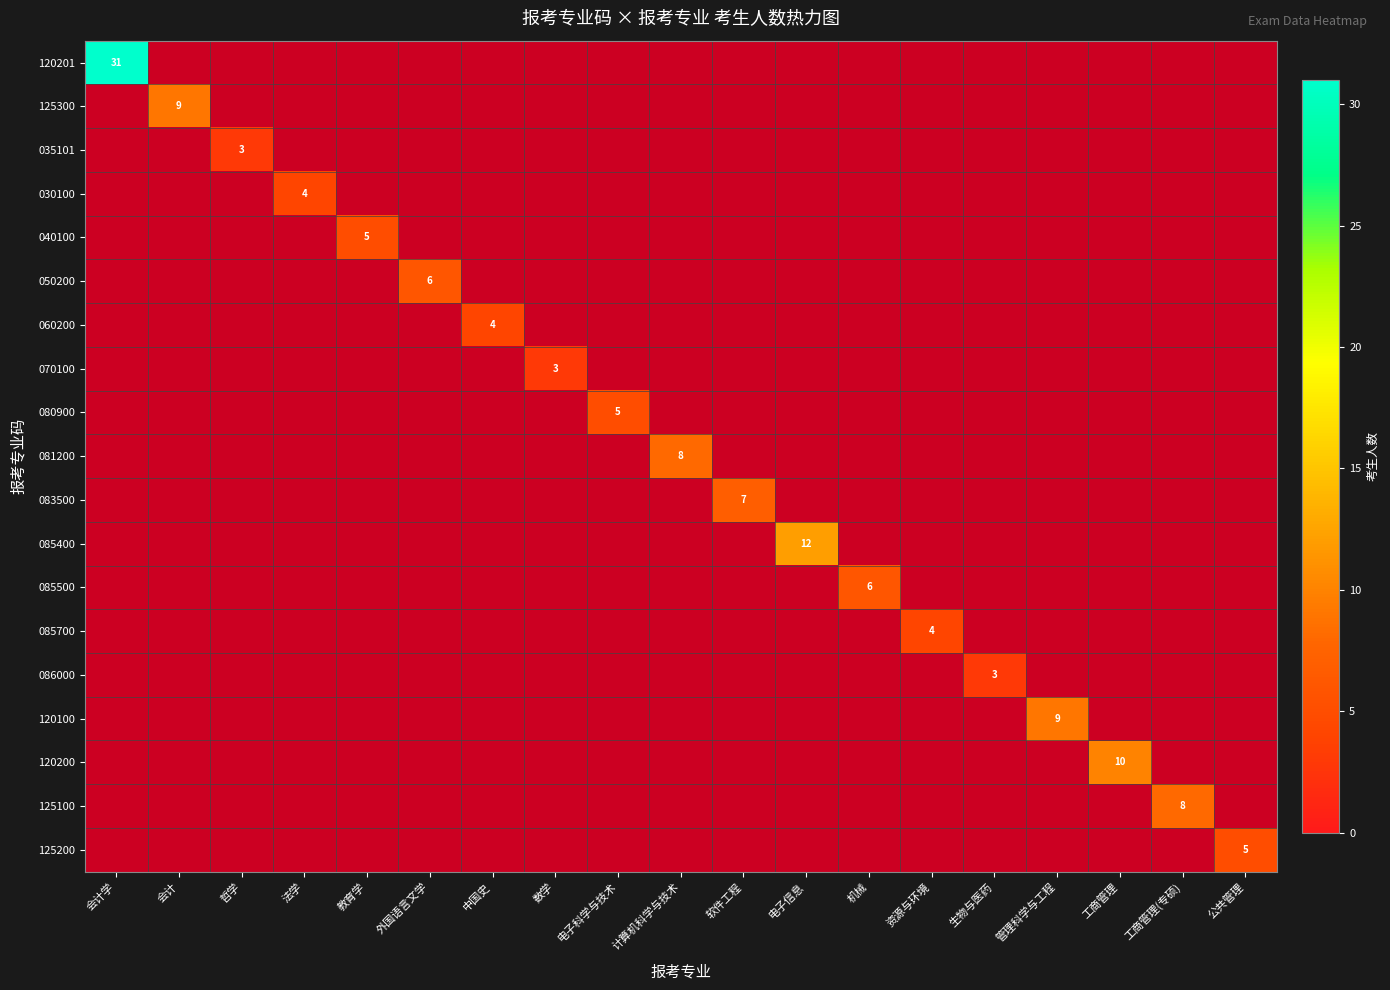

What is the difference between the maximum and minimum values in the 120100 series?

9